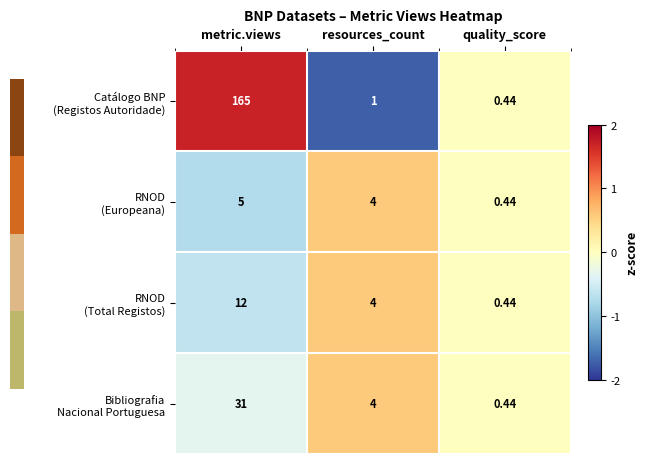

At which category is the sum across all series the highest?

metric.views